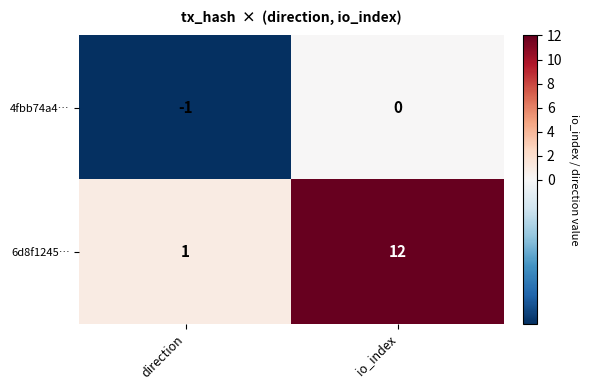

Which series has the largest total across all categories?

6d8f1245…